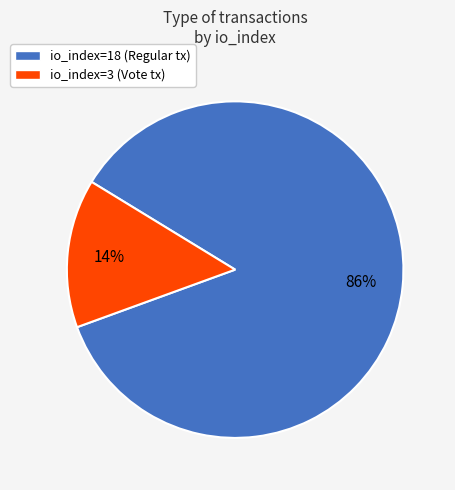

To the nearest percent, what percentage of the pie is io_index=18 (Regular tx)?

86%